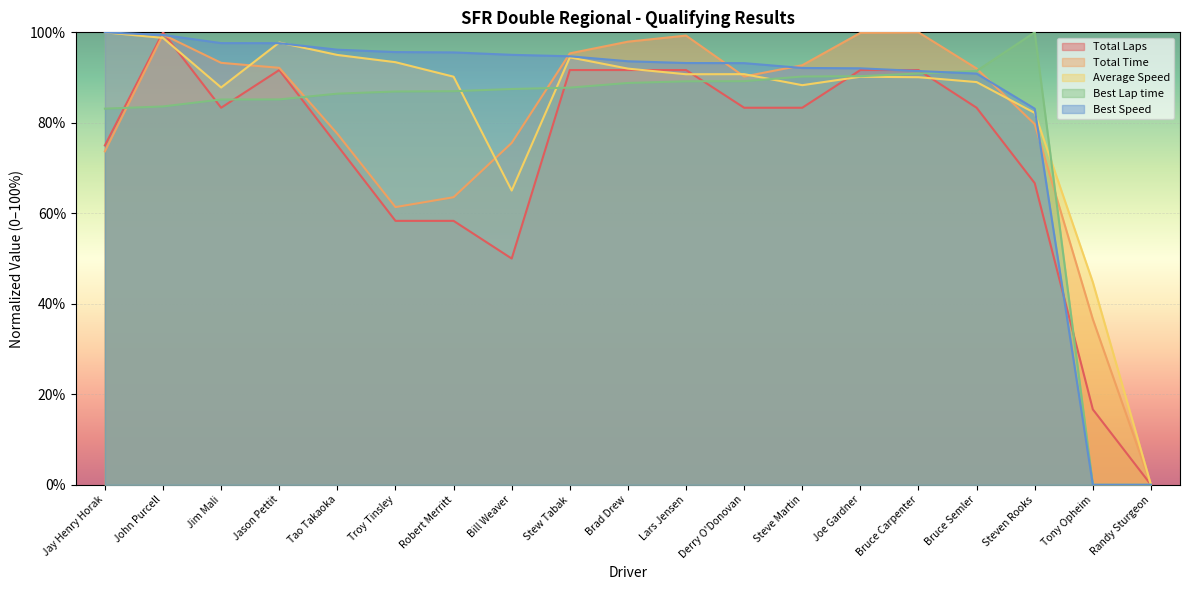

What is the label of the 6th point from the left?

Troy Tinsley